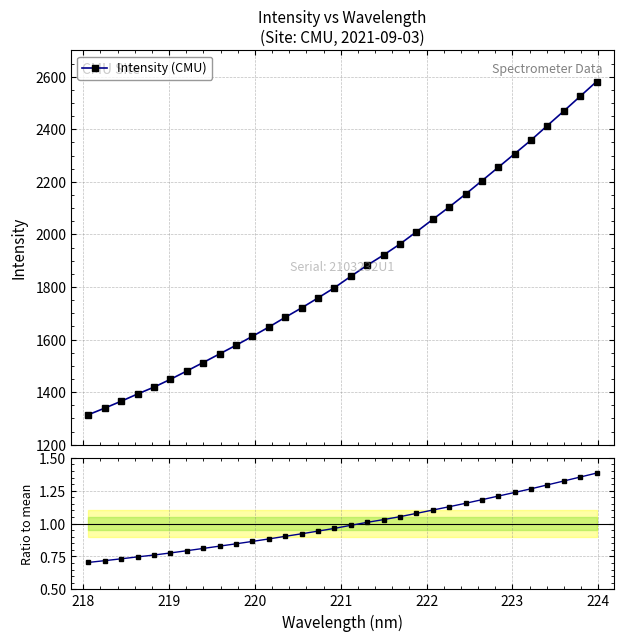

Reading left to right, what are all the values shown in this chart?

Intensity (CMU): 1314.3	1339.5	1365.6	1393.1	1419.2	1448.9	1480.6	1512.8	1545.6	1578.4	1612.4	1647.5	1684.6	1720.6	1758.4	1797.2	1840.5	1882.8	1921.7	1963.4	2009.8	2057.0	2104.0	2153.0	2203.8	2255.2	2306.9	2358.6	2414.1	2469.1	2525.2	2581.3
Ratio to mean: 0.7	0.7	0.7	0.7	0.8	0.8	0.8	0.8	0.8	0.8	0.9	0.9	0.9	0.9	0.9	1.0	1.0	1.0	1.0	1.1	1.1	1.1	1.1	1.2	1.2	1.2	1.2	1.3	1.3	1.3	1.4	1.4